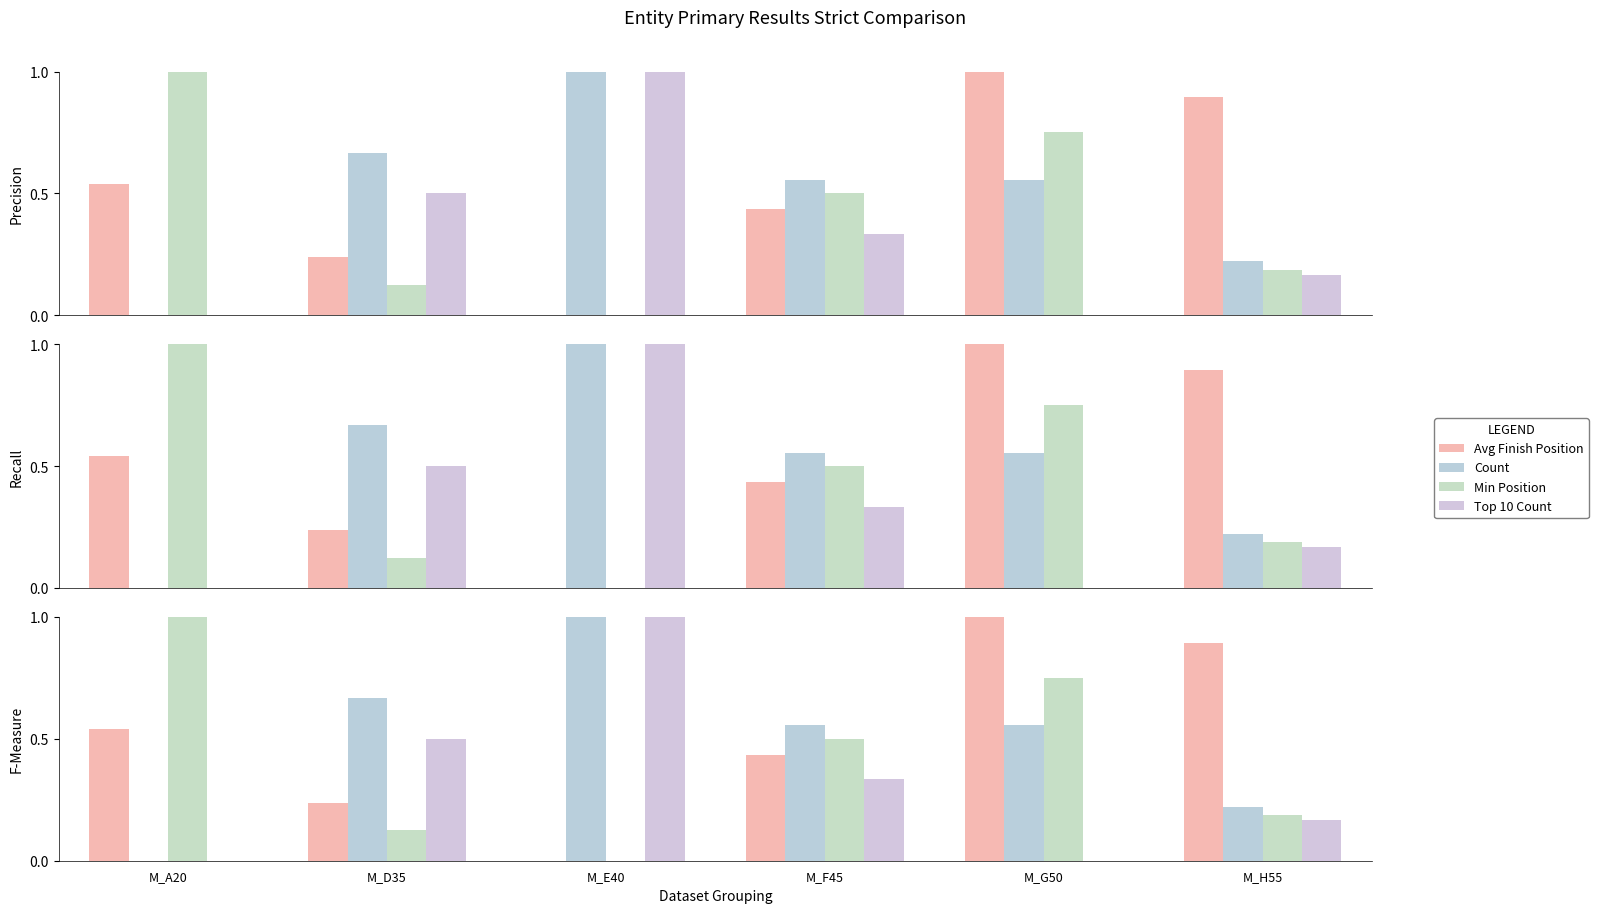

How many bars are there in each group?

4